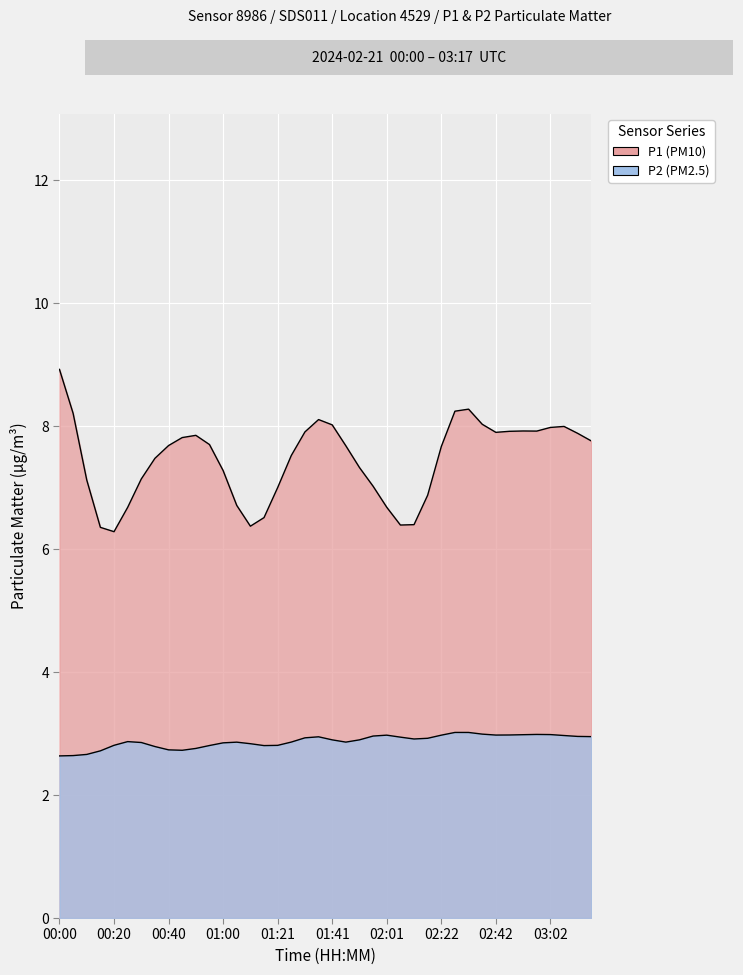

What are all the series names shown in the legend?

P1, P2